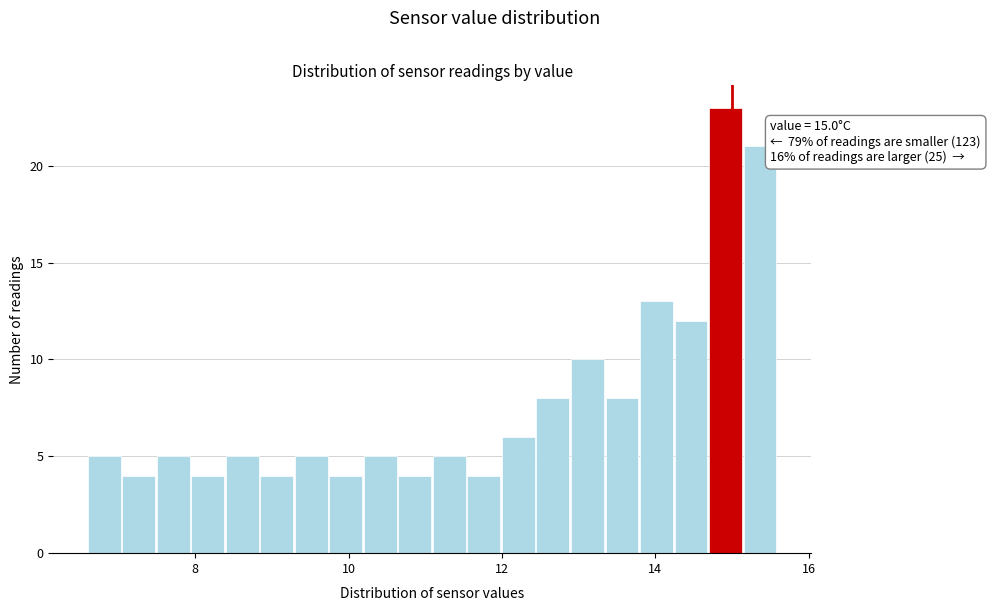

Read against the x-axis, roughly where is the centre of the tallest bar?

15.0